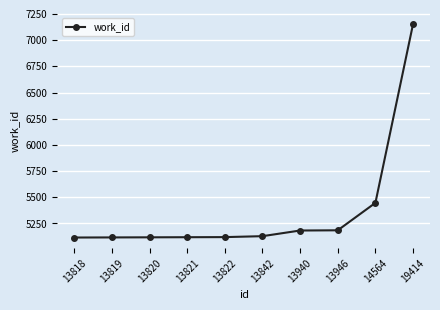

Does the chart have visible grid lines?

Yes